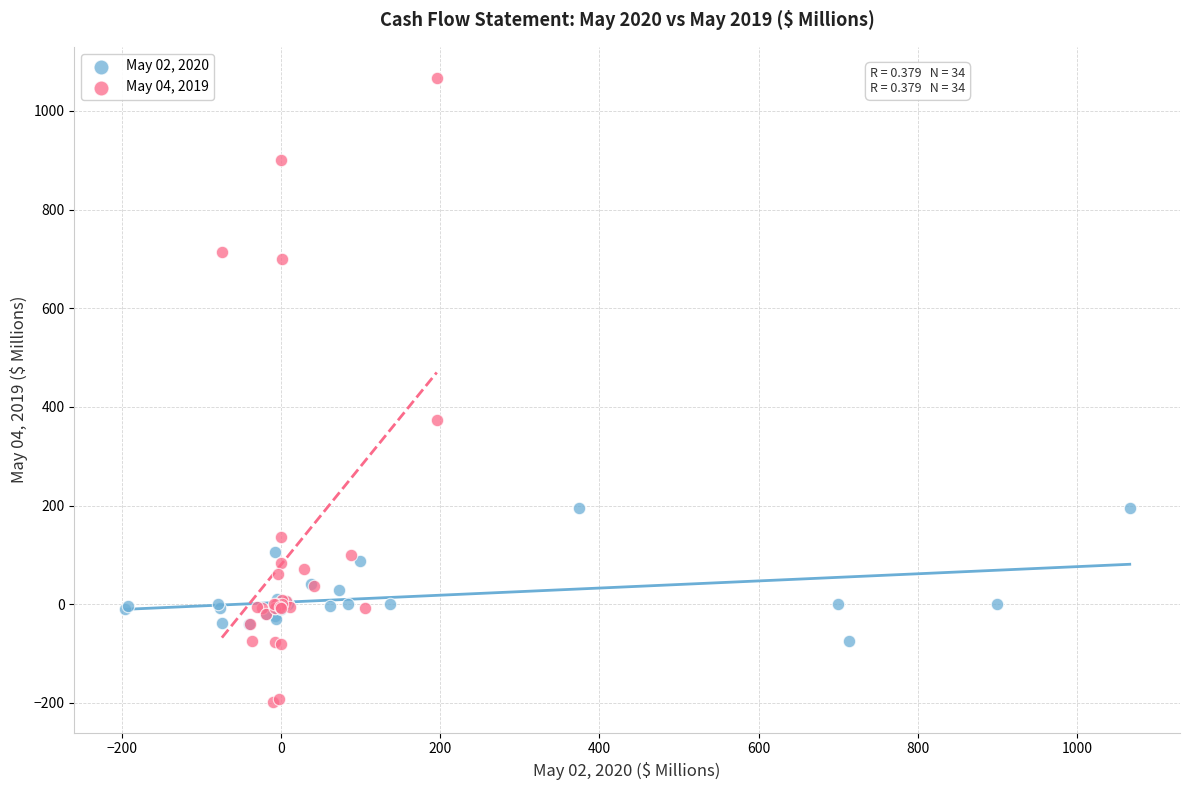

Which series has the widest spread of Y values?

May 04, 2019